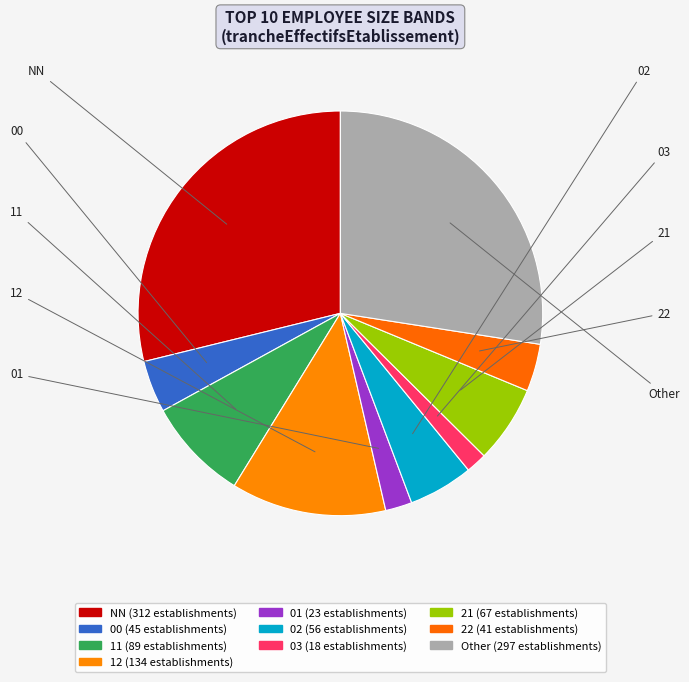

Do 12 and 01 together represent more than half of the pie?

No